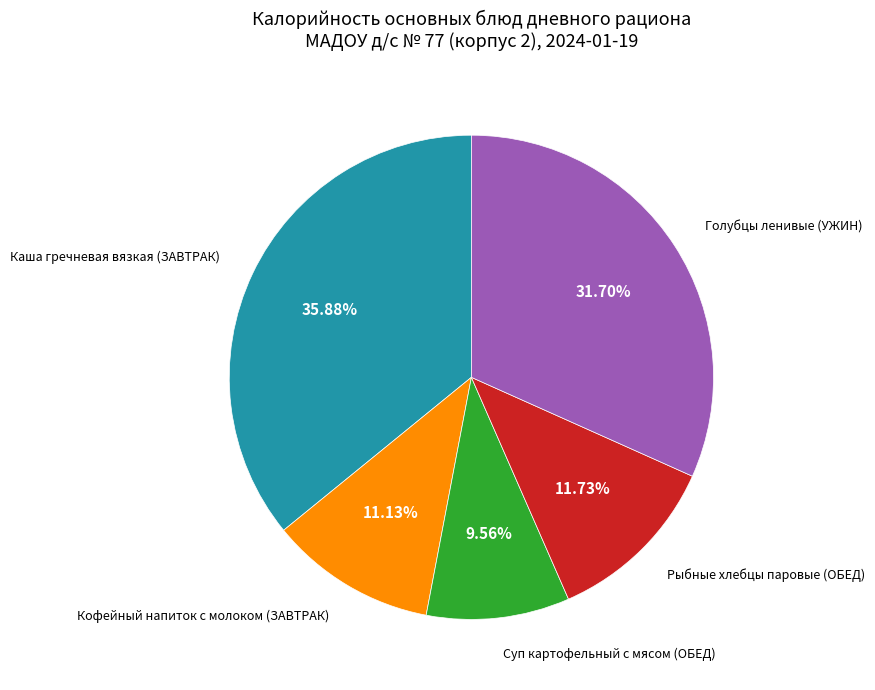

Does Рыбные хлебцы паровые (ОБЕД) account for over 50% of the chart?

No